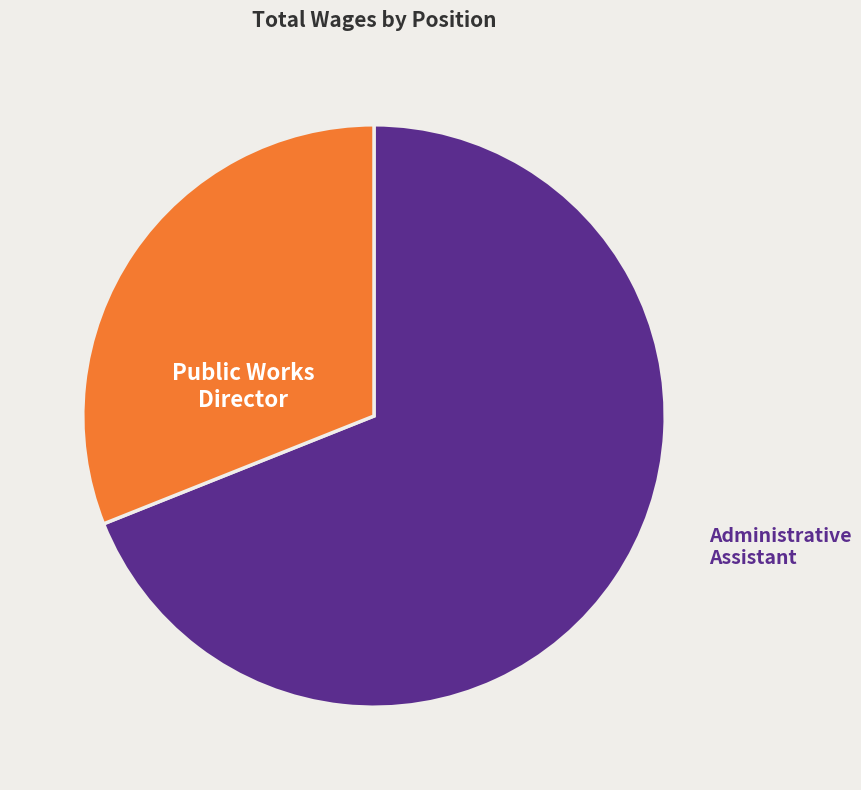

Combined, do Public Works Director and Administrative Assistant account for over 50%?

Yes